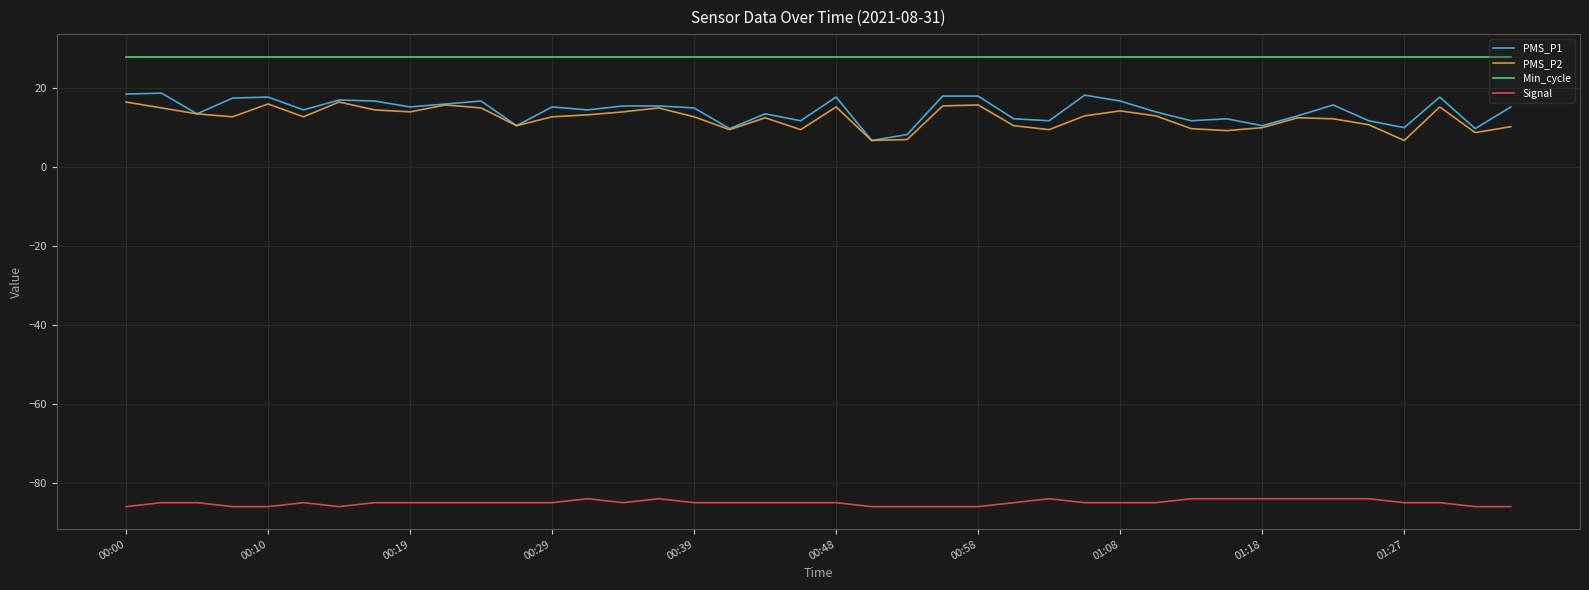

Which series has the largest total across all categories?

Min_cycle